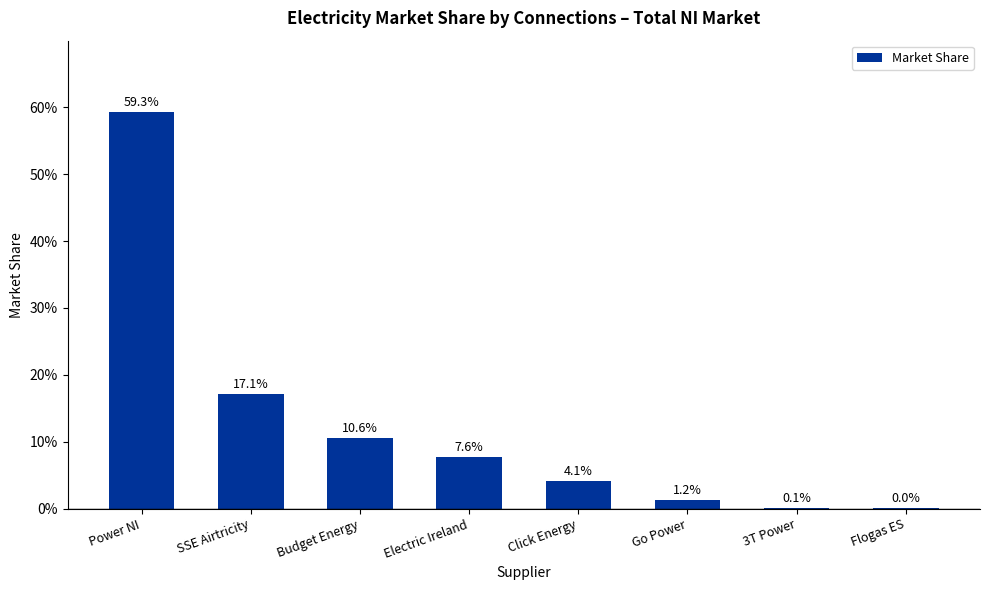

Reading right to left, list all the values displayed in this chart.

Flogas ES=0.0	3T Power=0.0	Go Power=0.0	Click Energy=0.0	Electric Ireland=0.1	Budget Energy=0.1	SSE Airtricity=0.2	Power NI=0.6